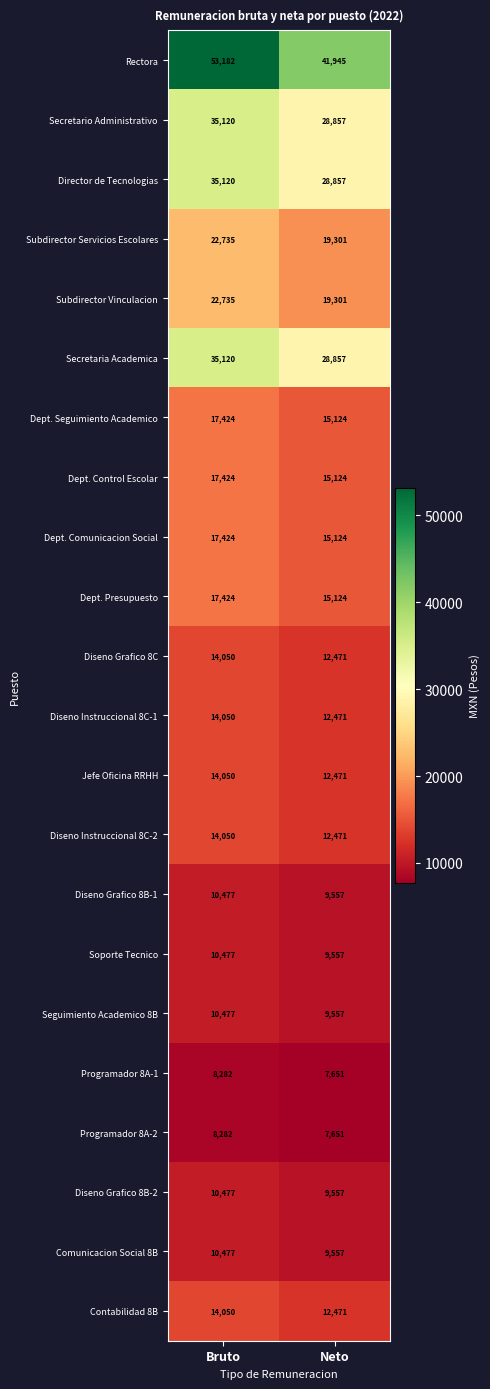

What is the lowest value of the Secretario Administrativo series?

28857